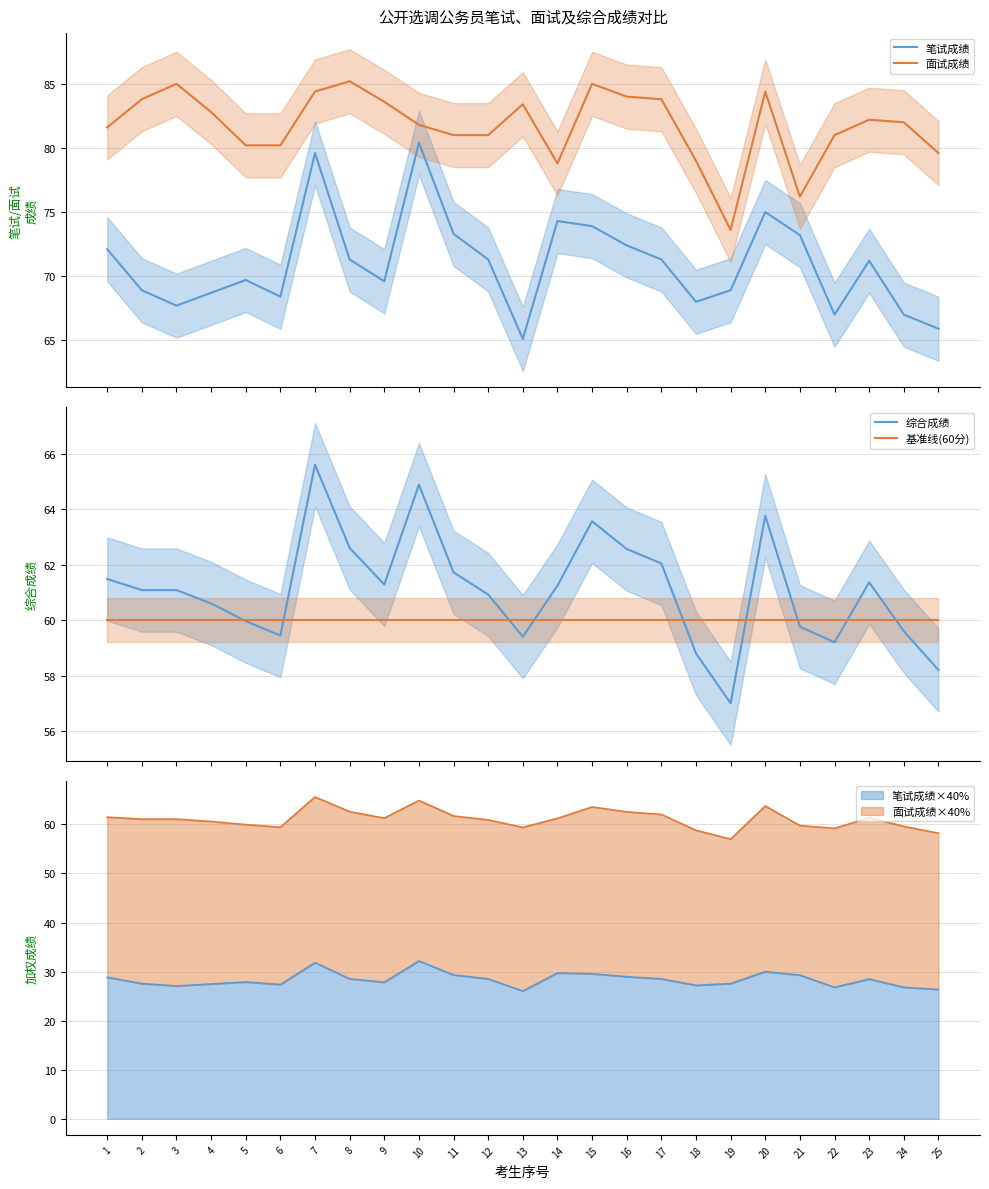

Between 22 and 9, which is larger?

9